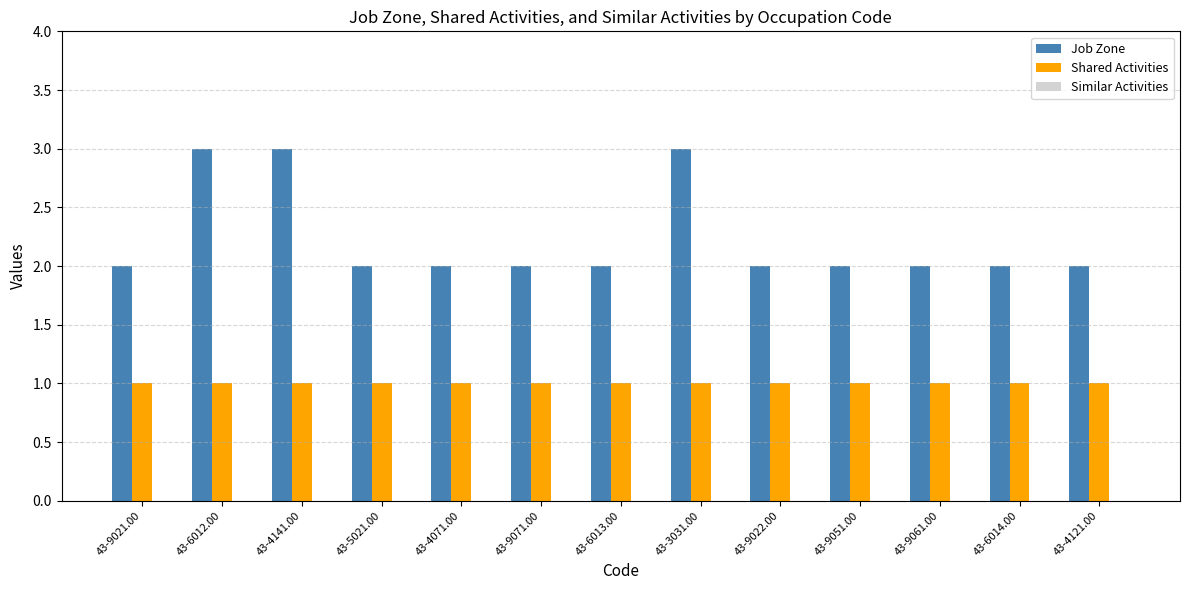

Rank the series by their average value, from lowest to highest.

Shared Activities, Job Zone